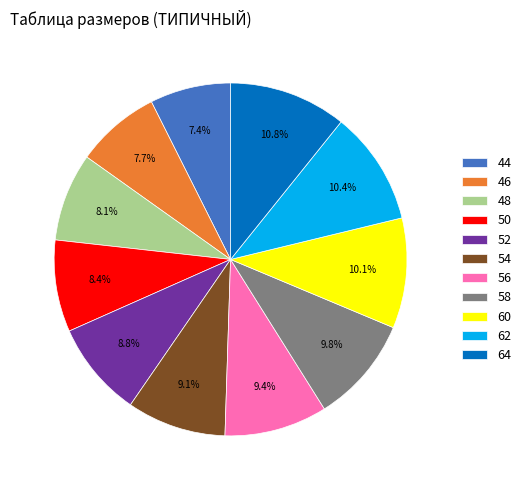

How many segments does this pie chart have?

11